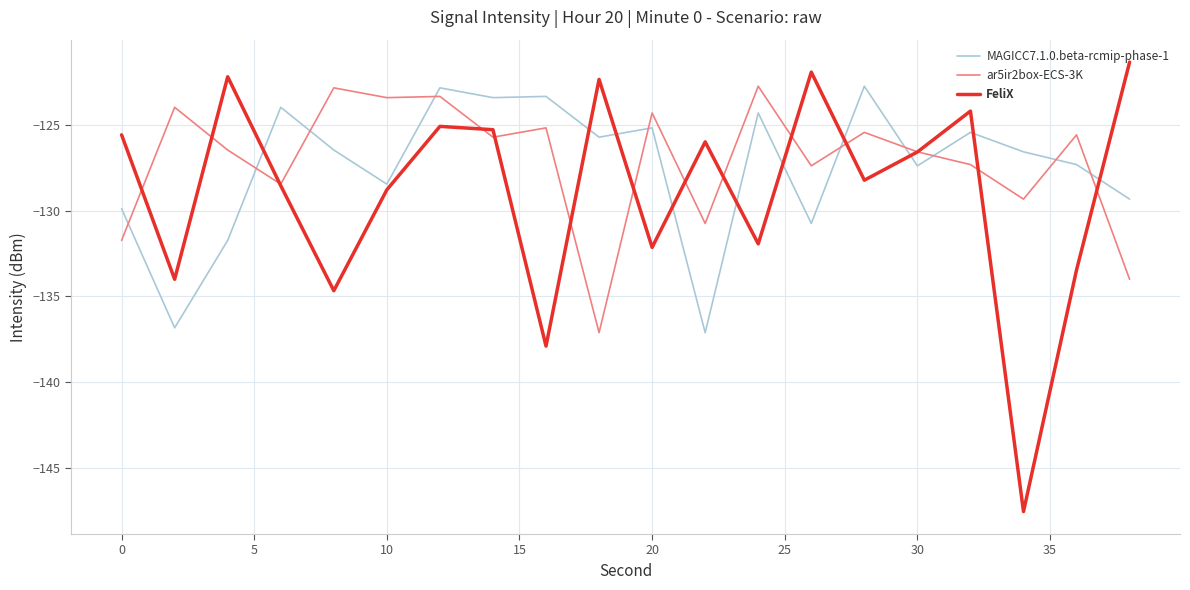

After their last crossing, which series has the higher values: MAGICC7.1.0.beta-rcmip-phase-1 or FeliX?

FeliX